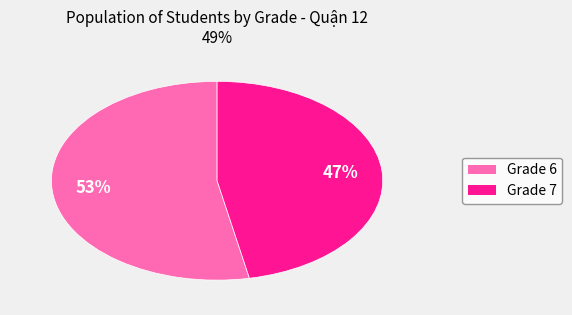

Count the number of slices in the pie.

2